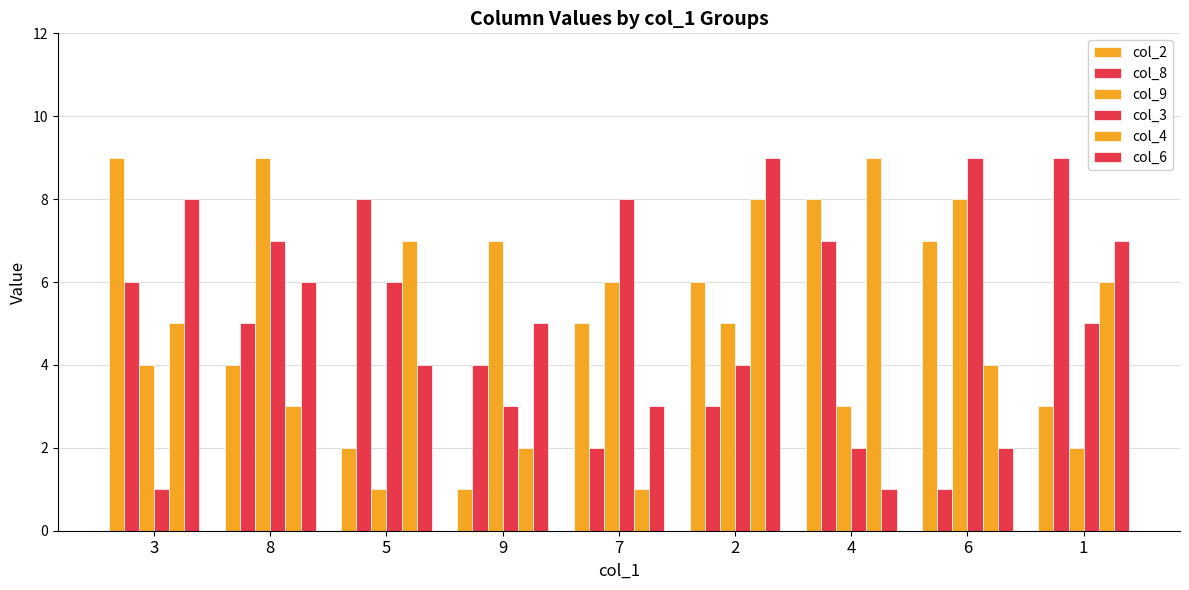

What is the label of the 3rd bar from the left?

5